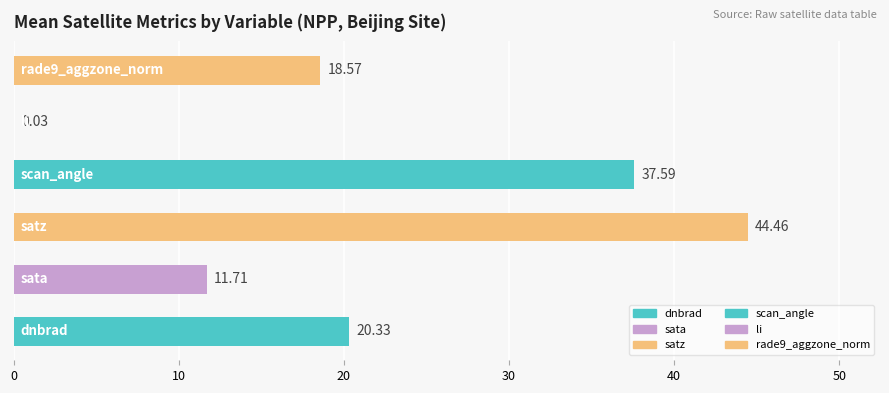

What is the sum of all values?

132.7